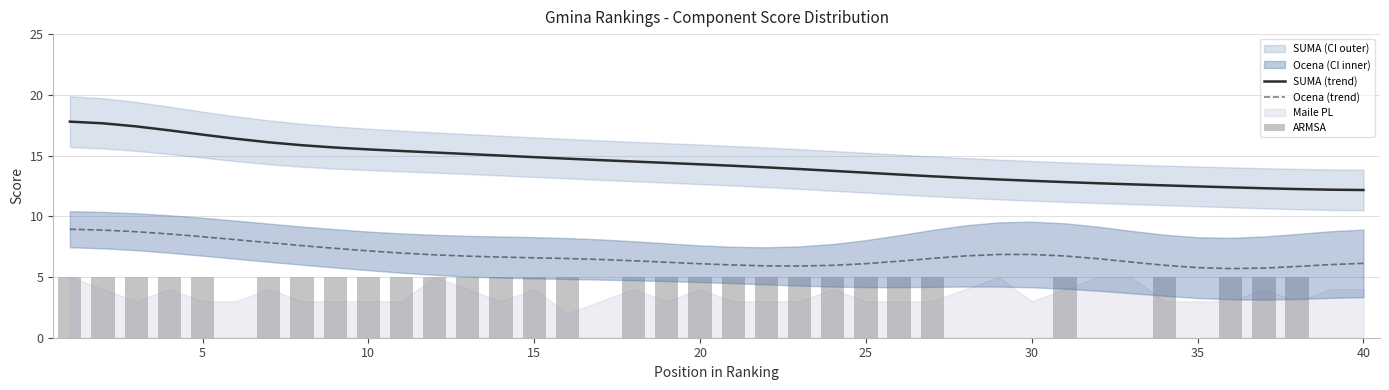

True or false: Ocena (trend) has a value of 5.8 at 35.

True